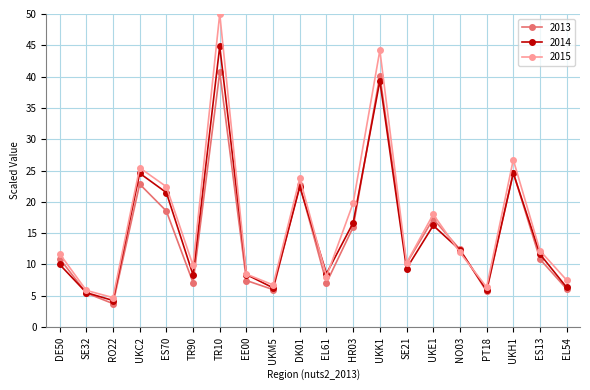

What is the difference between the second highest and minimum values in the 2015 series?

39.5